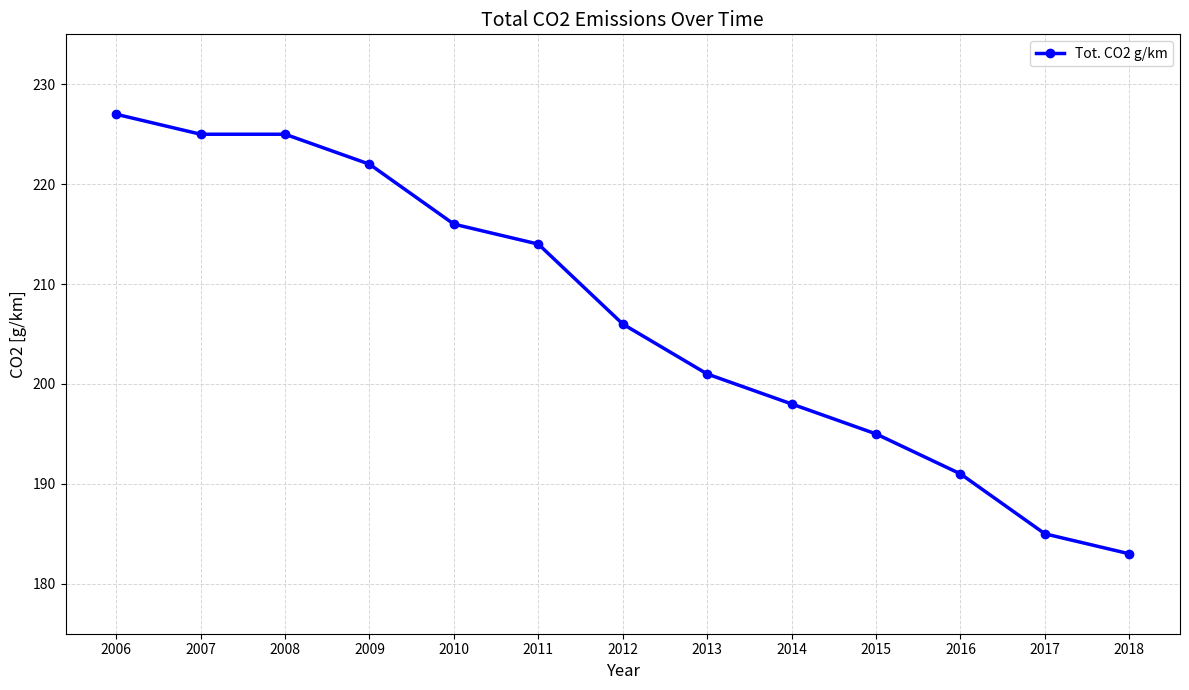

How many lines are shown in the chart?

1